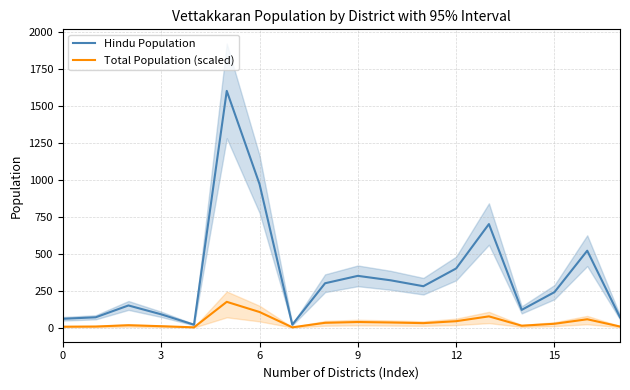

The value of Hindu Population at 15 is 49.8. True or false?

False